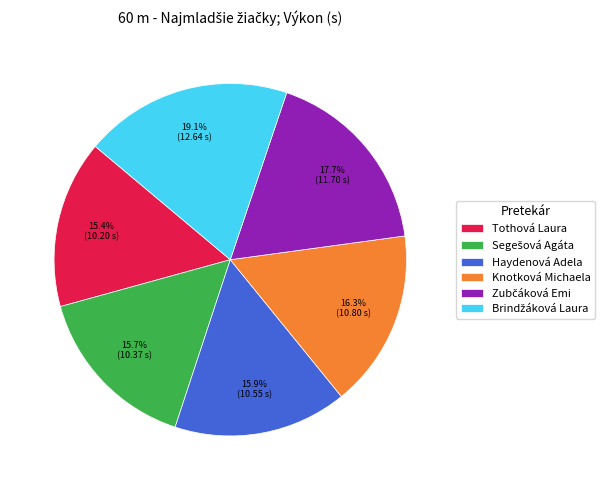

Does any single category account for the majority?

No